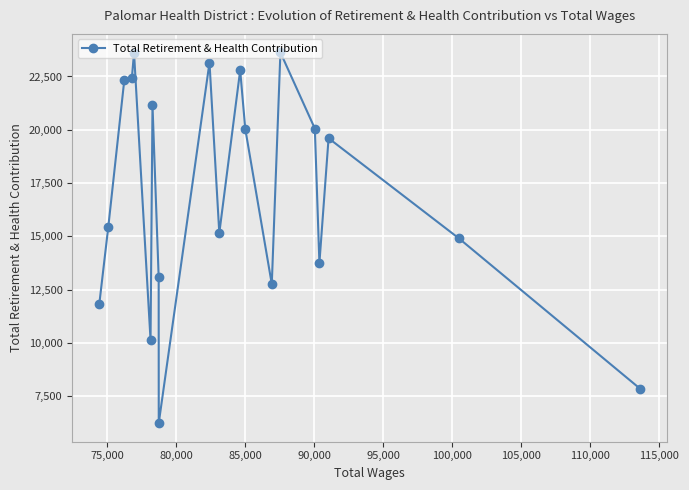

What is the minimum value shown in the chart?

6227